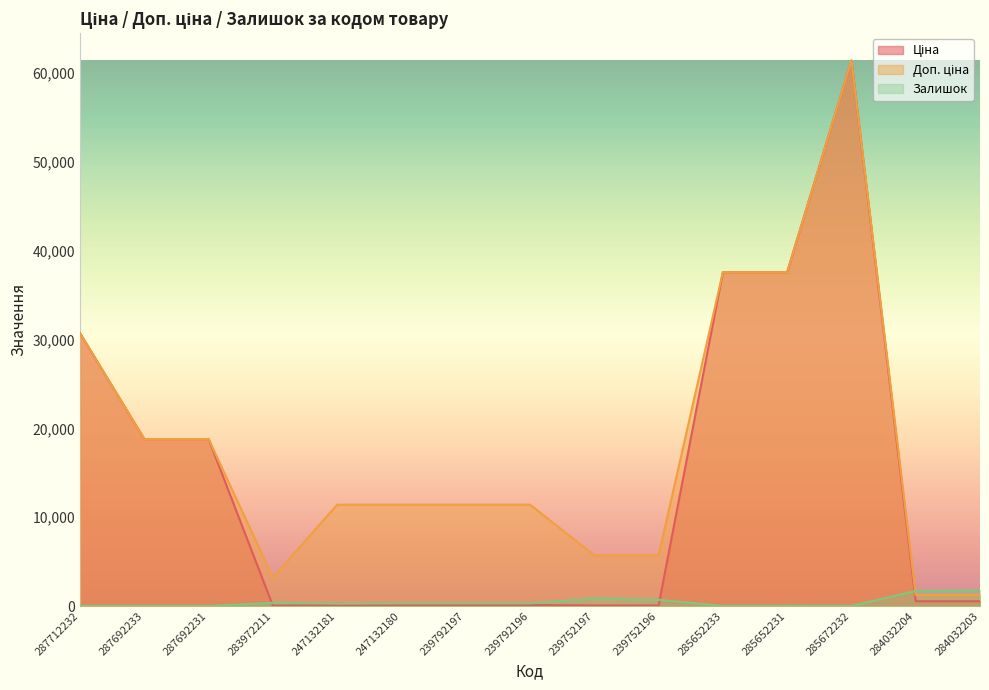

After their last crossing, which series has the higher values: Залишок or Доп. ціна?

Залишок